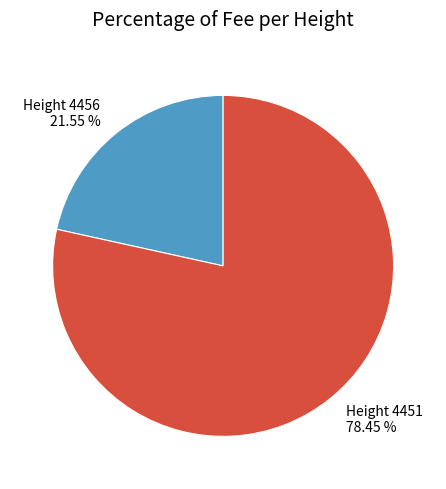

How many slices are in this pie chart?

2